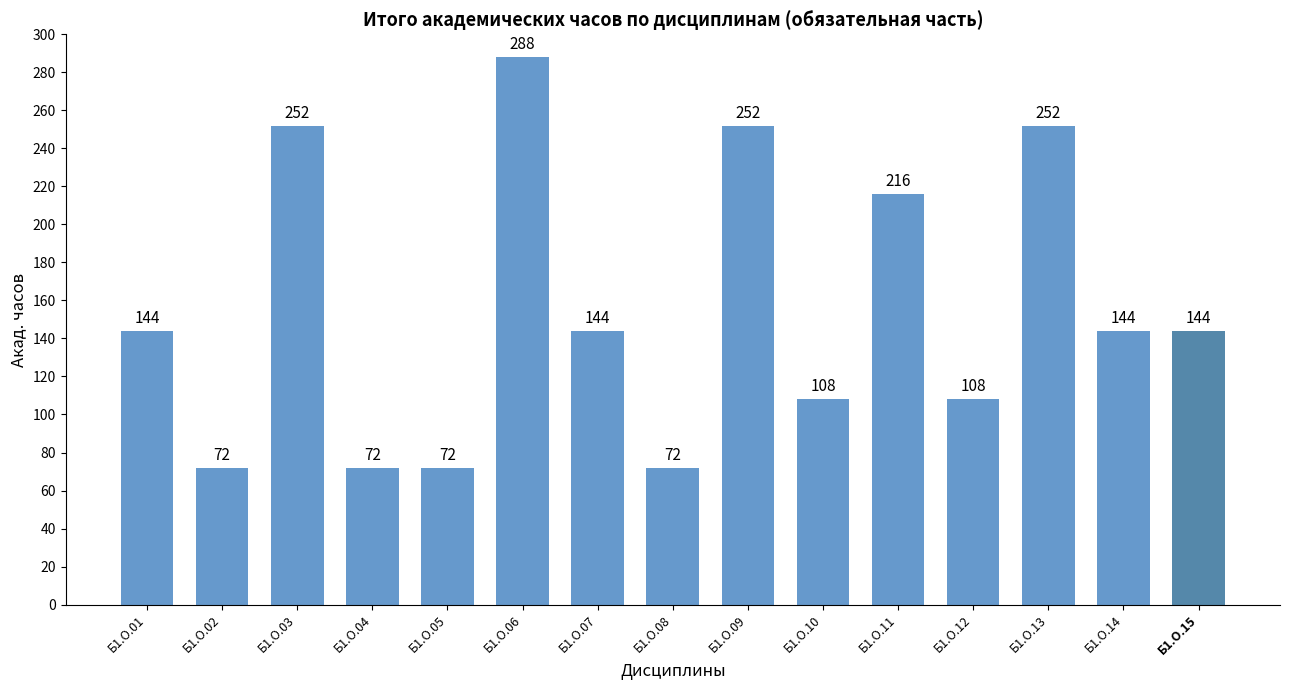

What is the sum of the values at Б1.О.03 and Б1.О.01?

396